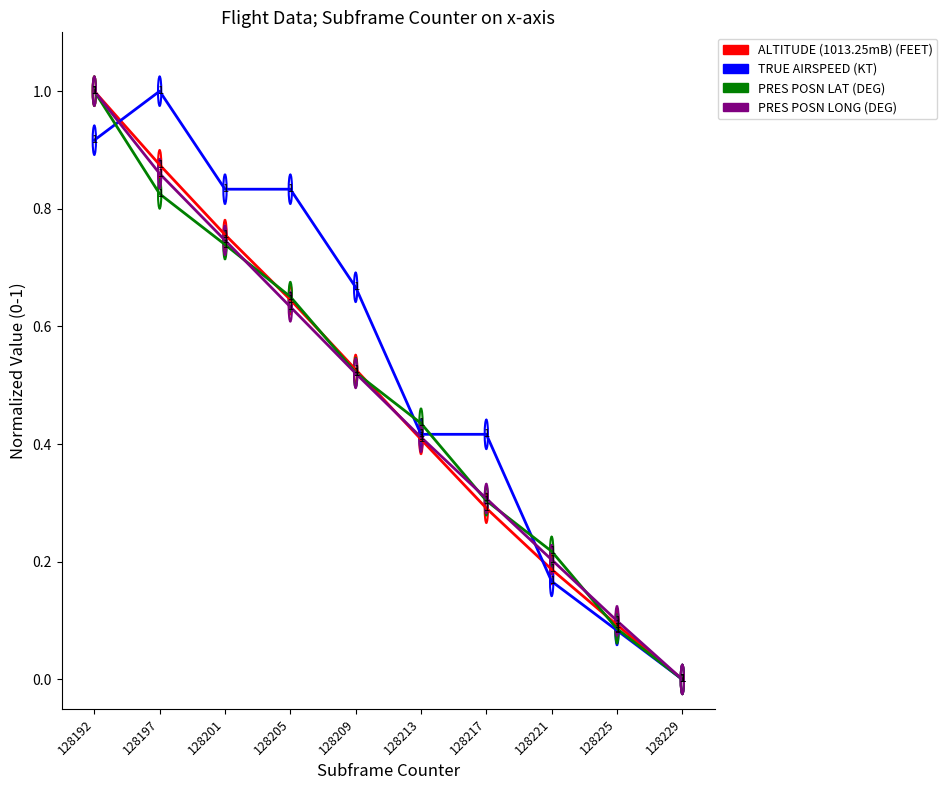

True or false: PRES POSN LONG (DEG) has more than 1 points higher than both neighbors.

False